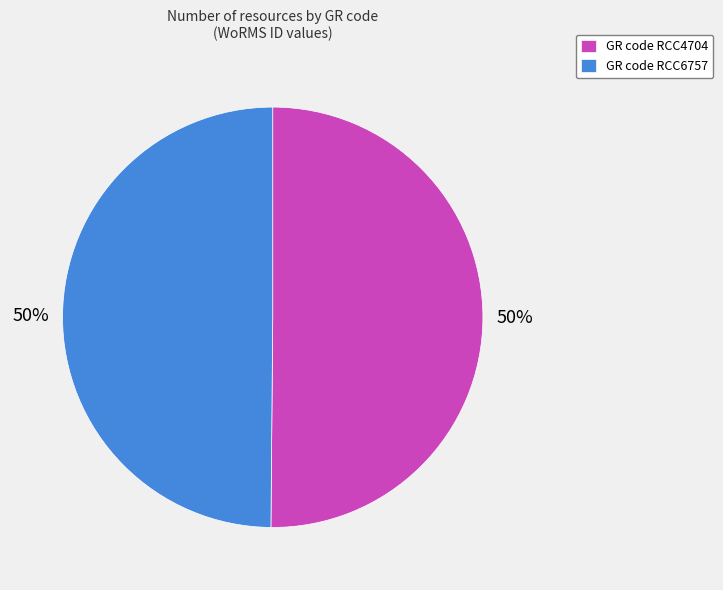

The GR code RCC4704 slice represents 50% of the pie. True or false?

True